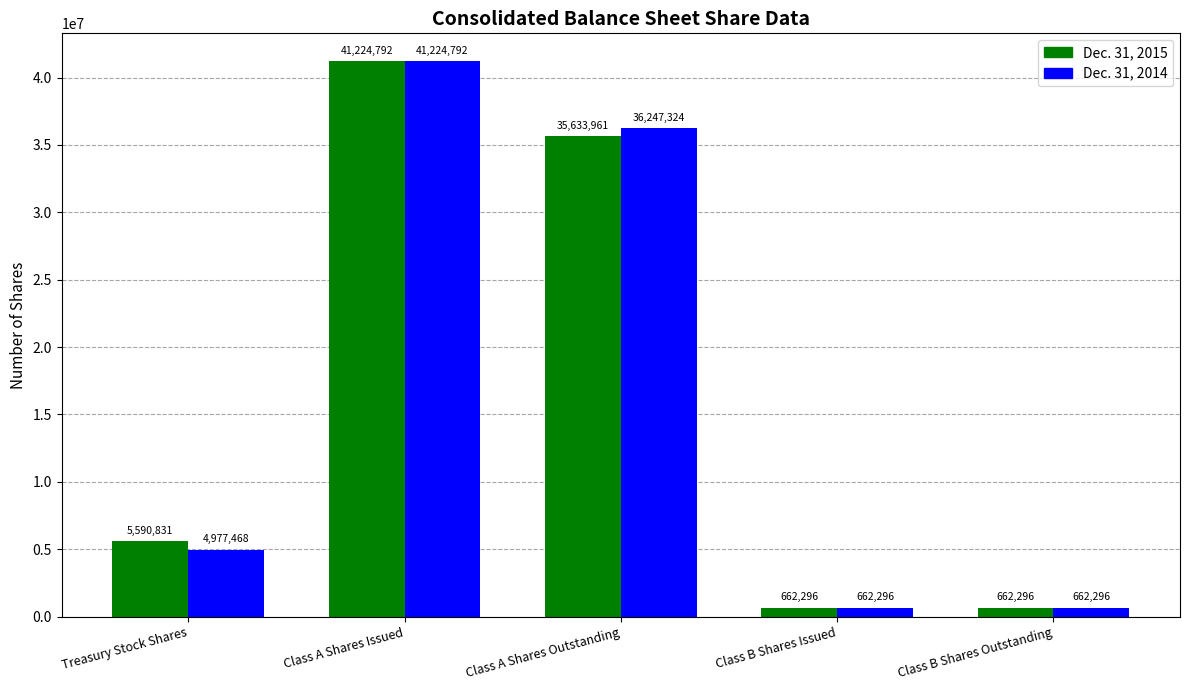

What position from the left is Class A Shares Outstanding?

3